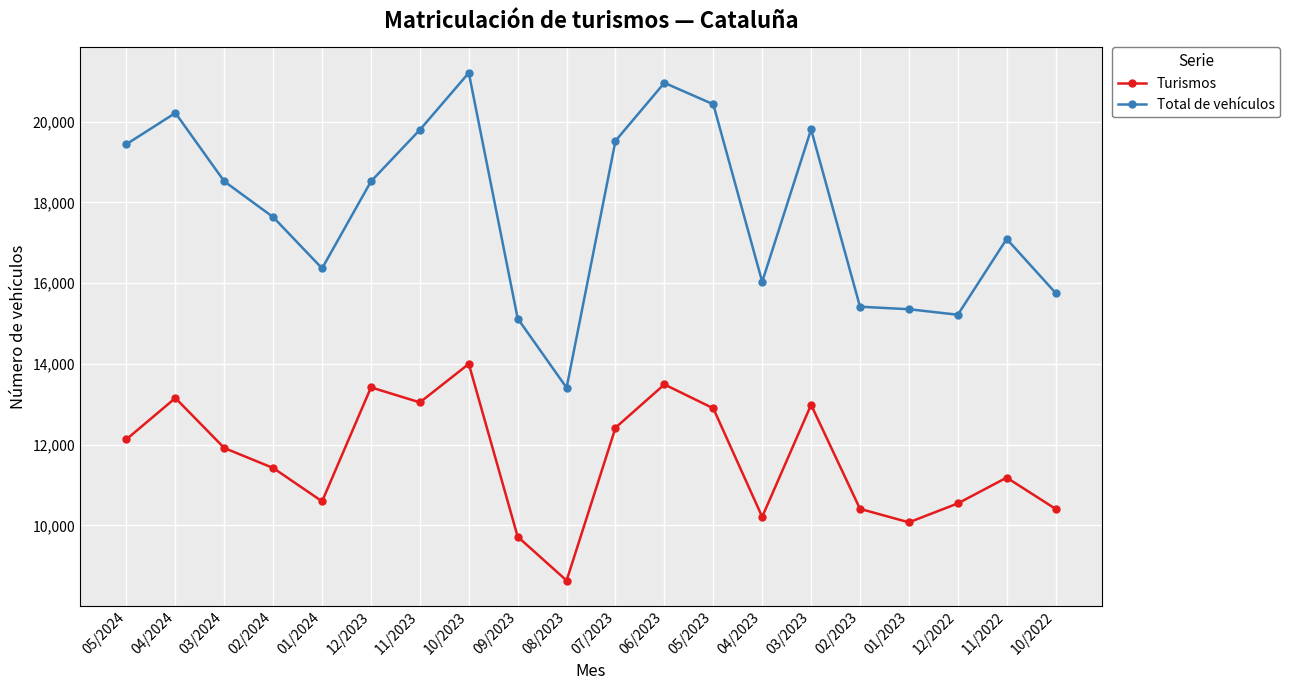

Which series has the largest total across all categories?

Total de vehículos